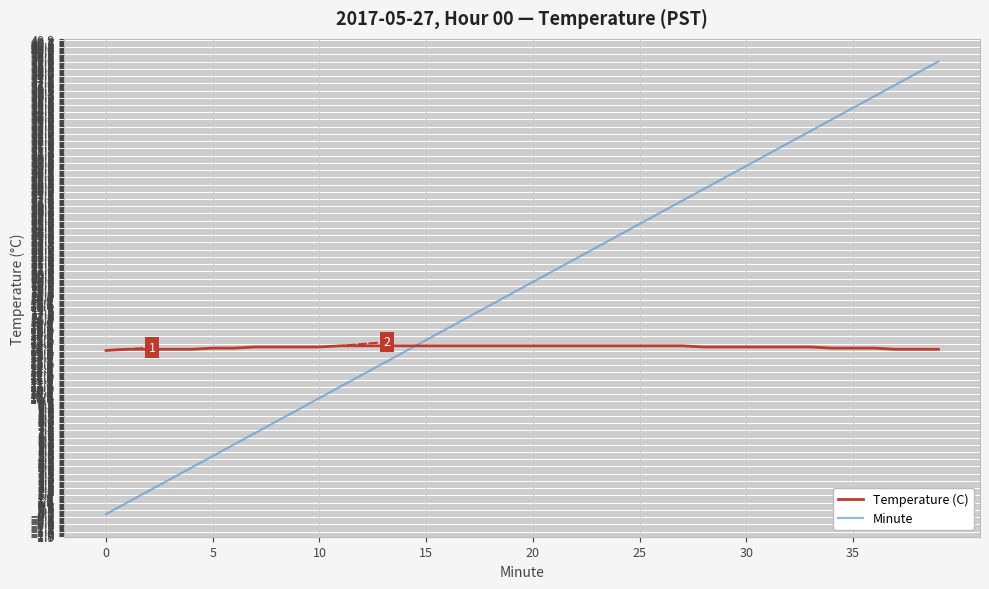

How many lines are shown in the chart?

2